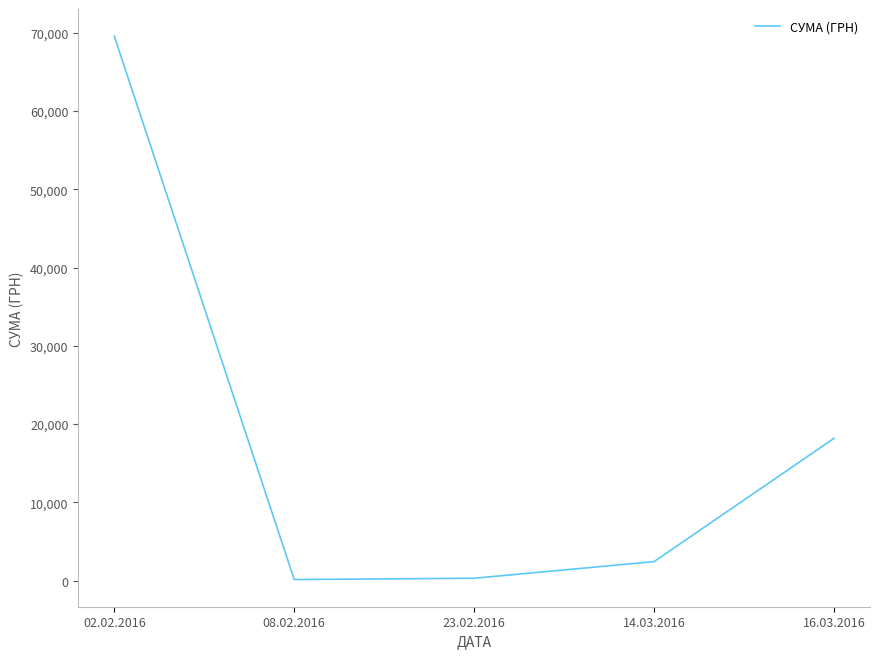

What is the difference between the maximum and minimum values?

69426.3